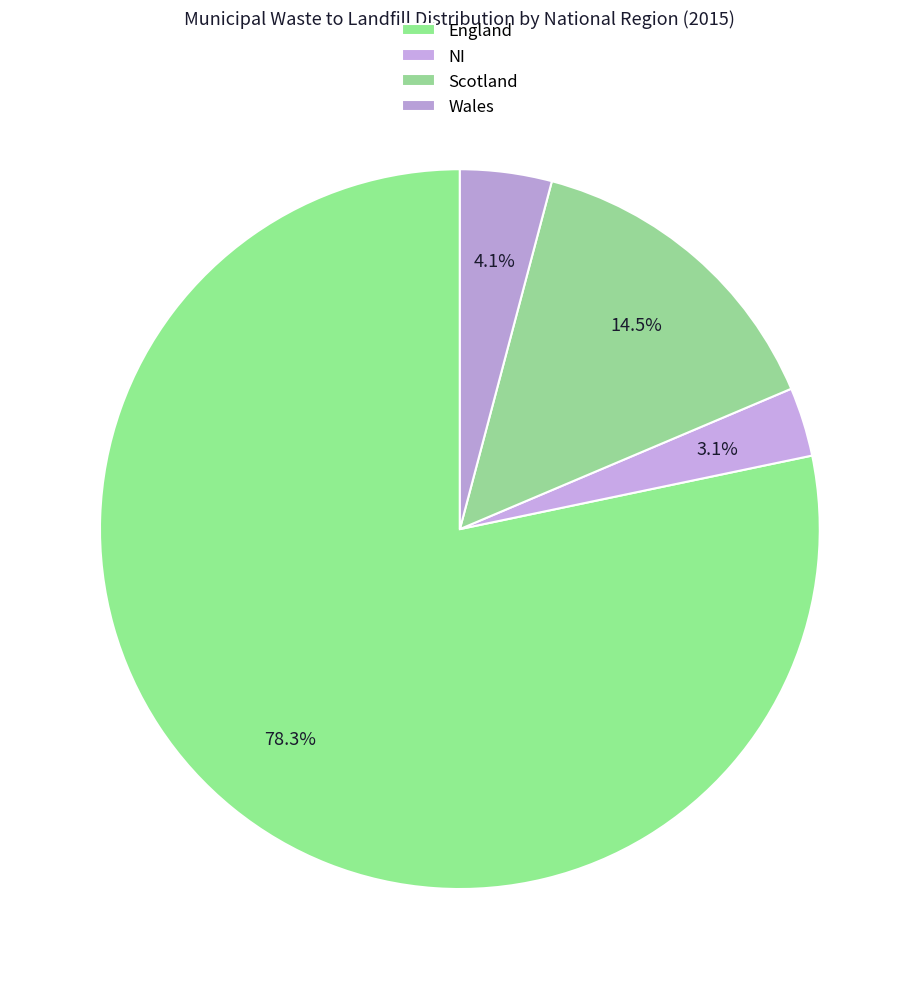

How many segments does this pie chart have?

4